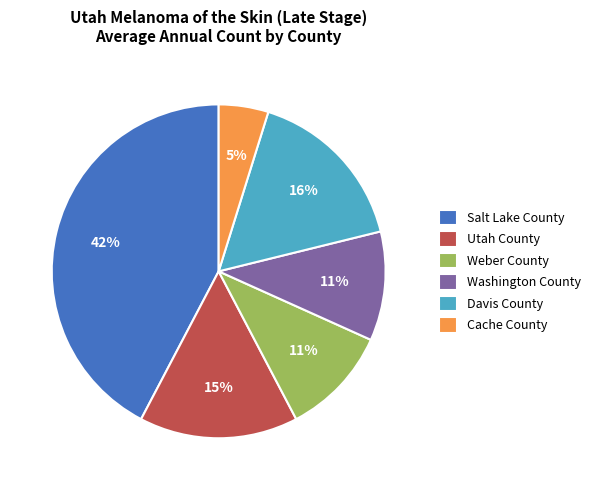

Does any single category account for the majority?

No